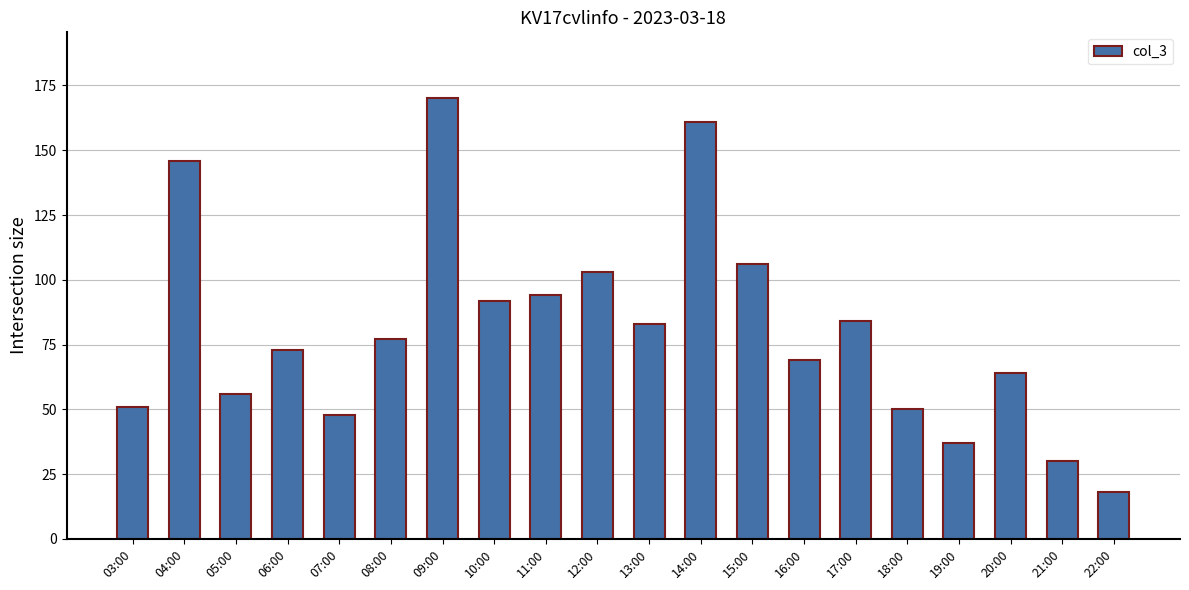

Reading left to right, what are all the values shown in this chart?

03:00=51	04:00=146	05:00=56	06:00=73	07:00=48	08:00=77	09:00=170	10:00=92	11:00=94	12:00=103	13:00=83	14:00=161	15:00=106	16:00=69	17:00=84	18:00=50	19:00=37	20:00=64	21:00=30	22:00=18